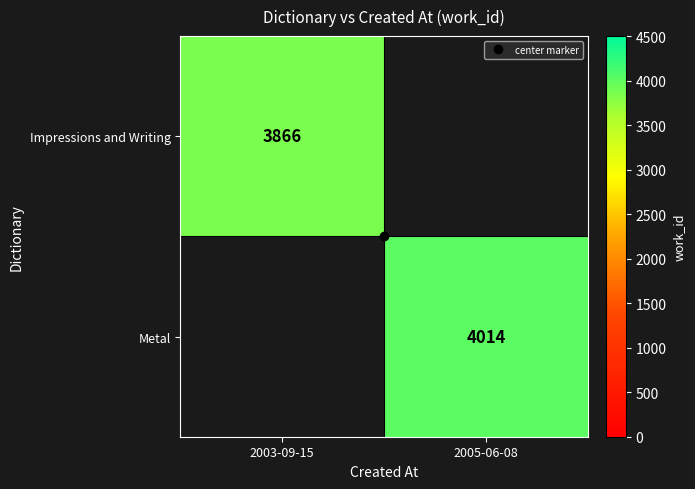

List the labels in order of Metal value, largest first.

2003-09-15, 2005-06-08